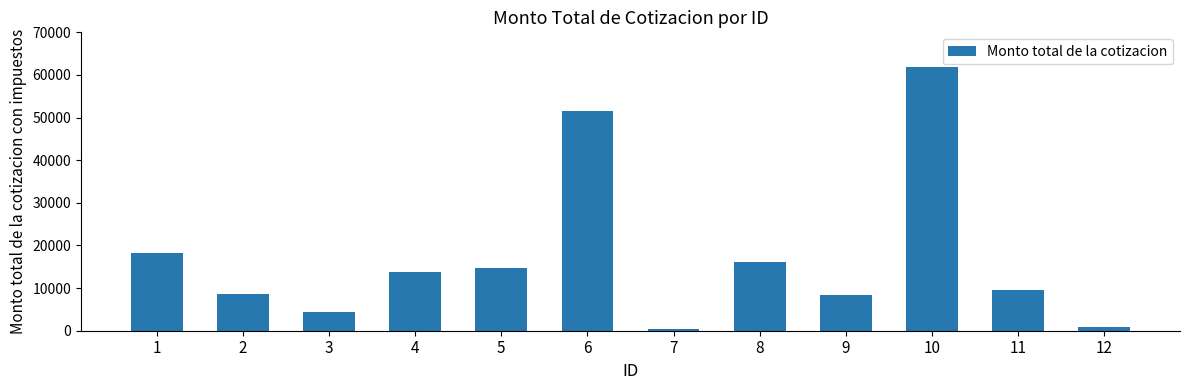

What is the value of the 8th bar from the left?

16229.6